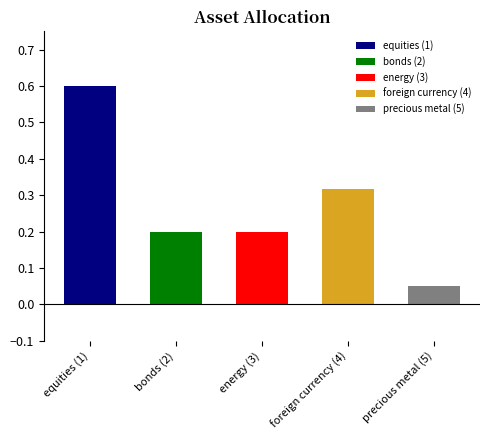

Where is the data nearest to the value 0?

precious metal (5)